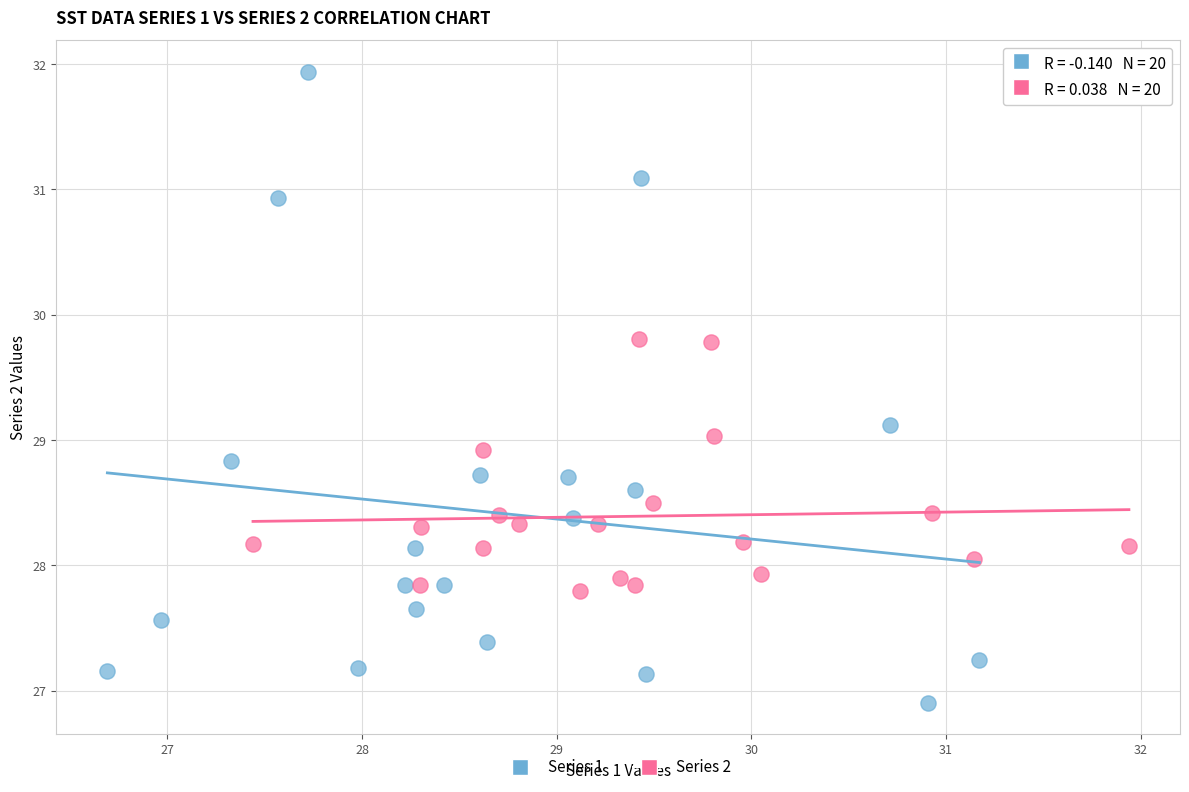

Which series has the largest Y range (max minus min)?

Series 1